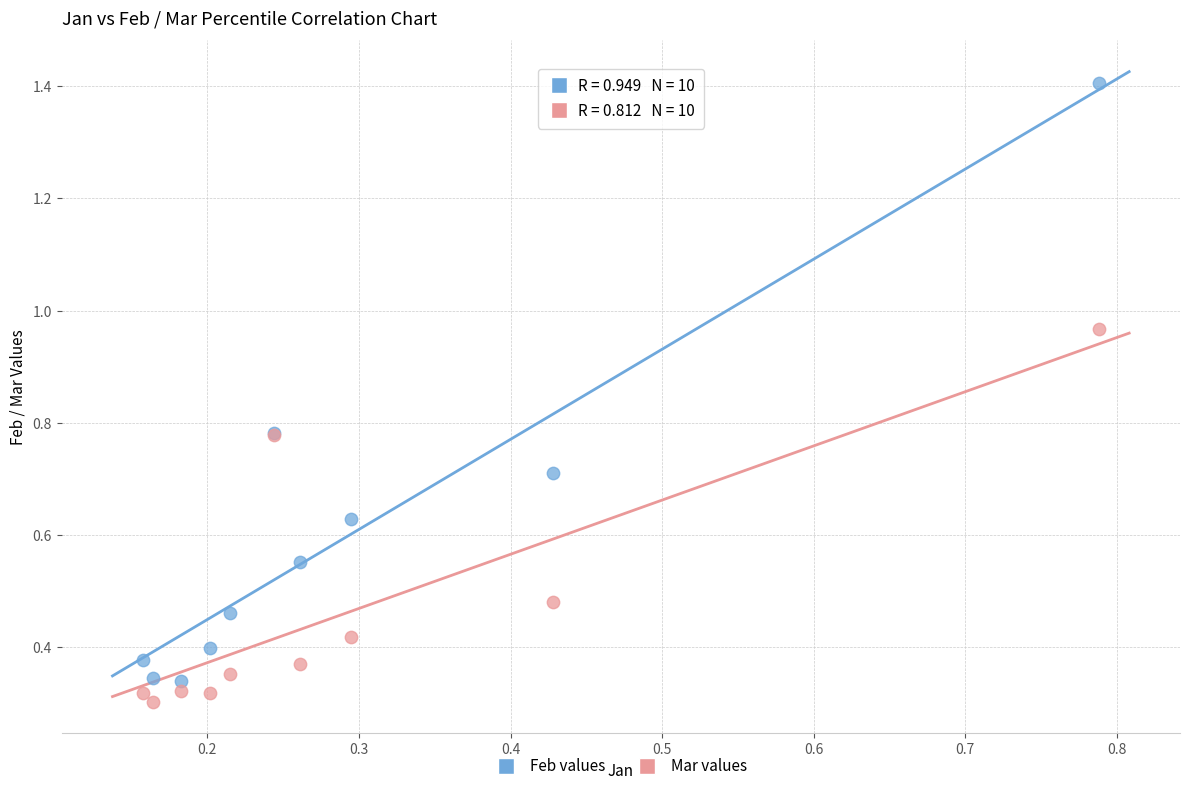

Which series has the widest spread of Y values?

Feb values